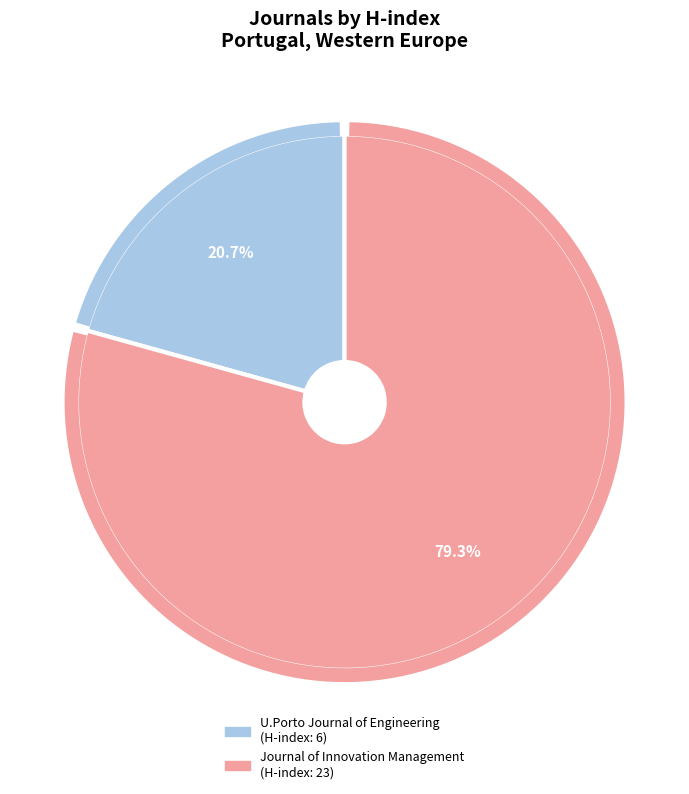

How many segments does this pie chart have?

2